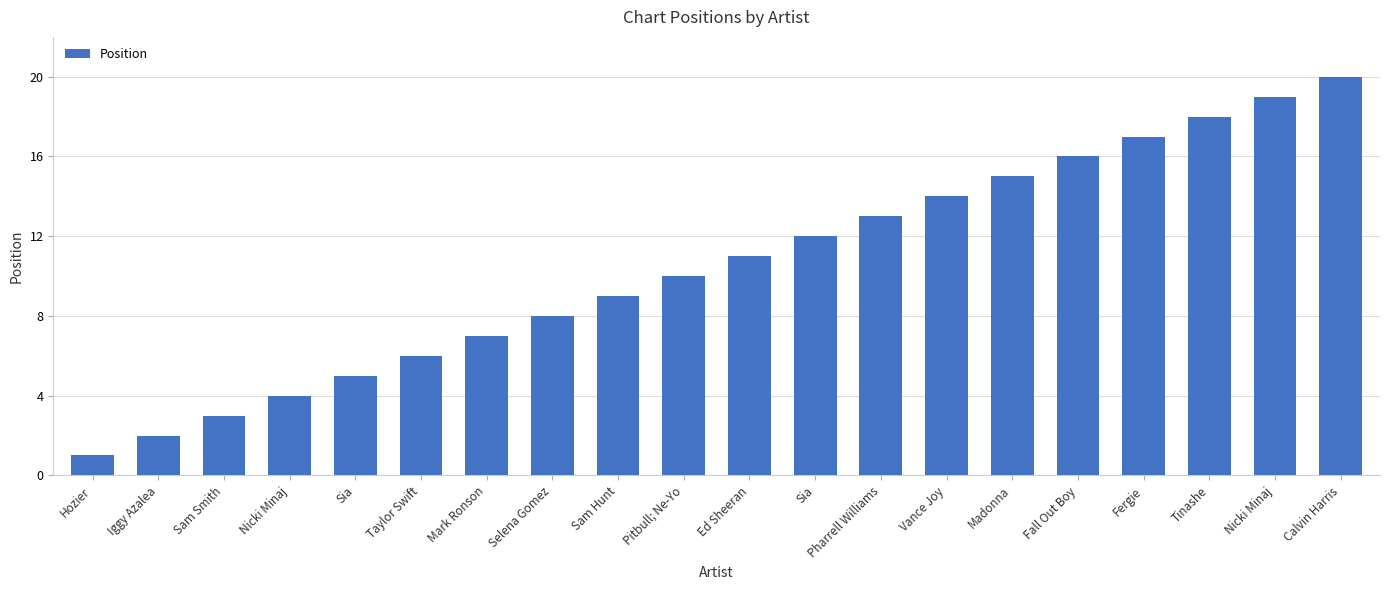

How many series are shown in this chart?

1